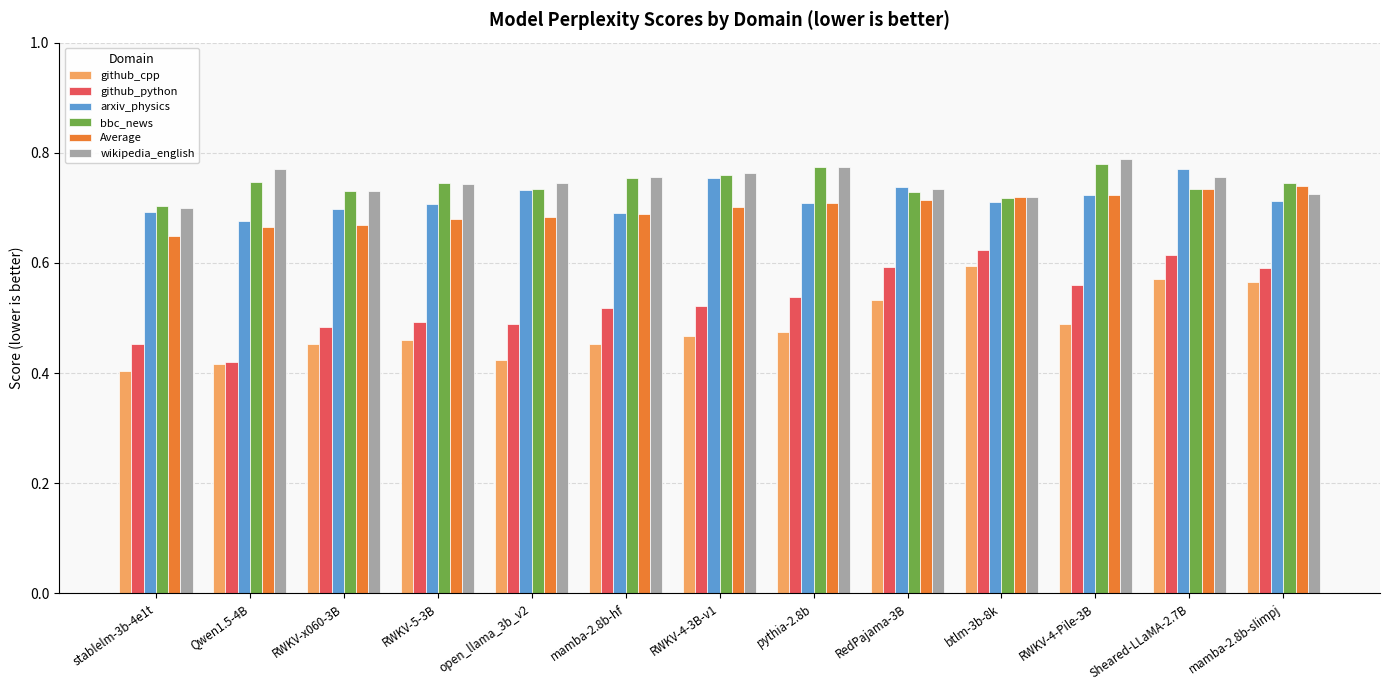

How many github_python values are between 0 and 1?

13